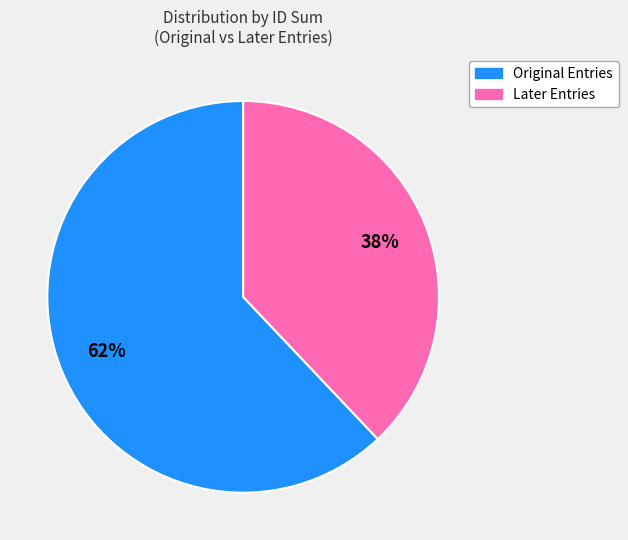

Is there any slice that represents more than half of the pie?

Yes